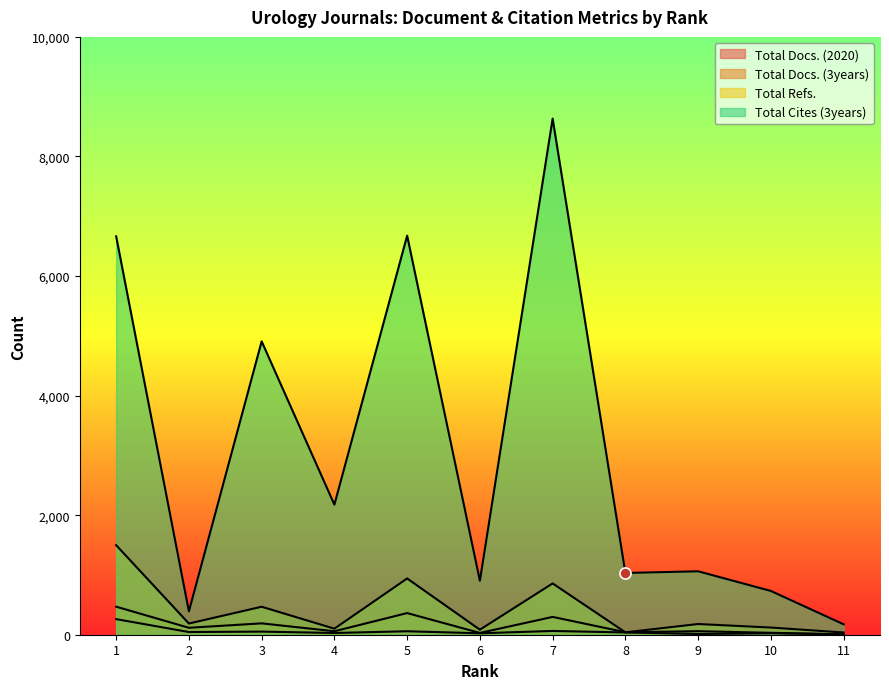

The value of Total Cites (3years) at 8 is 1033. True or false?

True